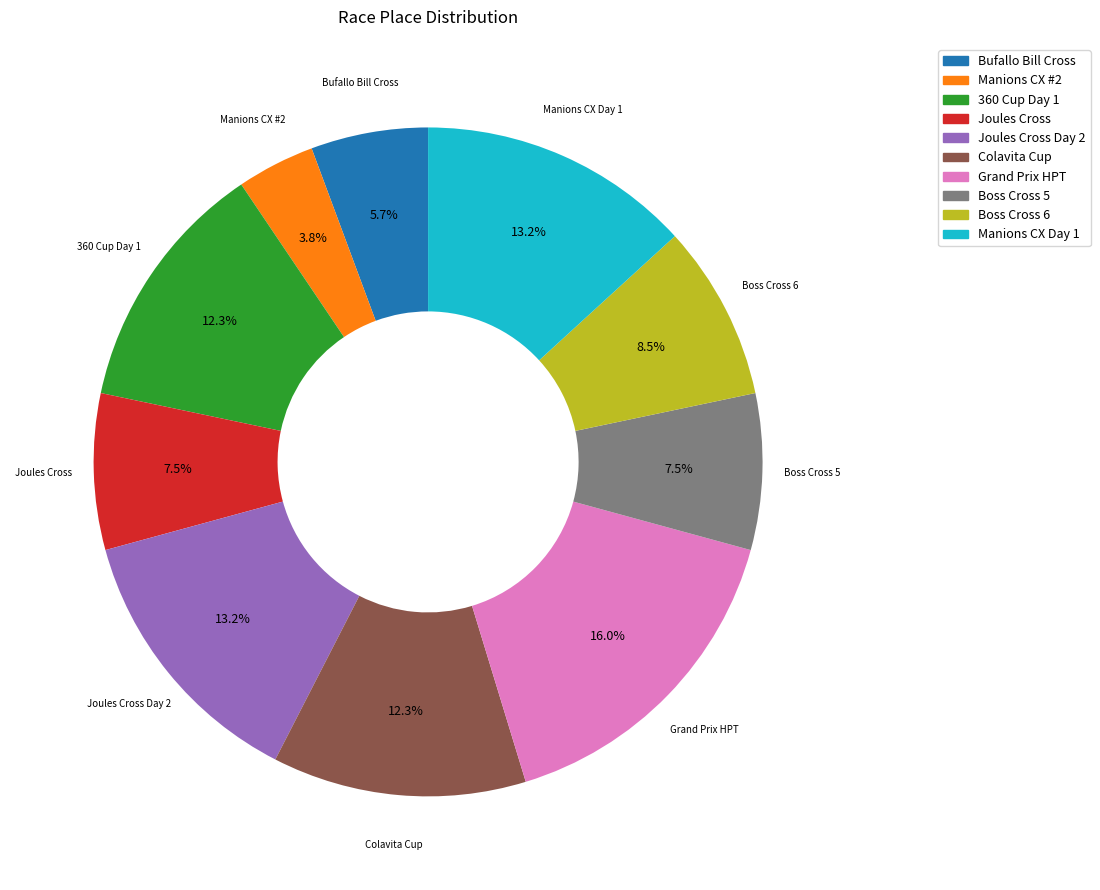

Is there a majority slice in this chart?

No